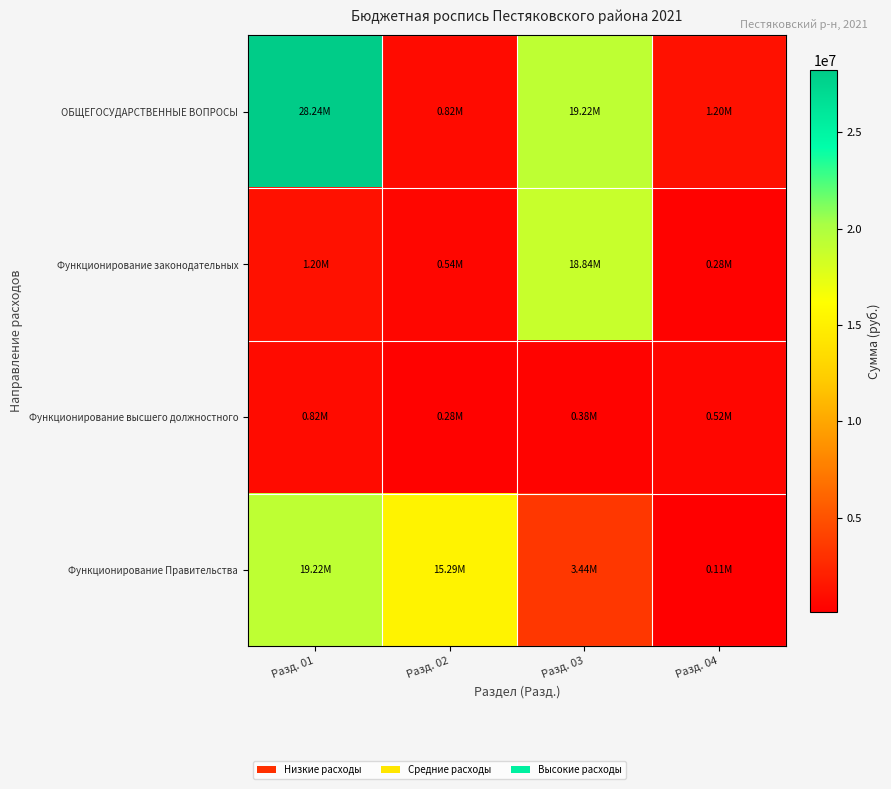

What is the smallest value displayed?

114389.0